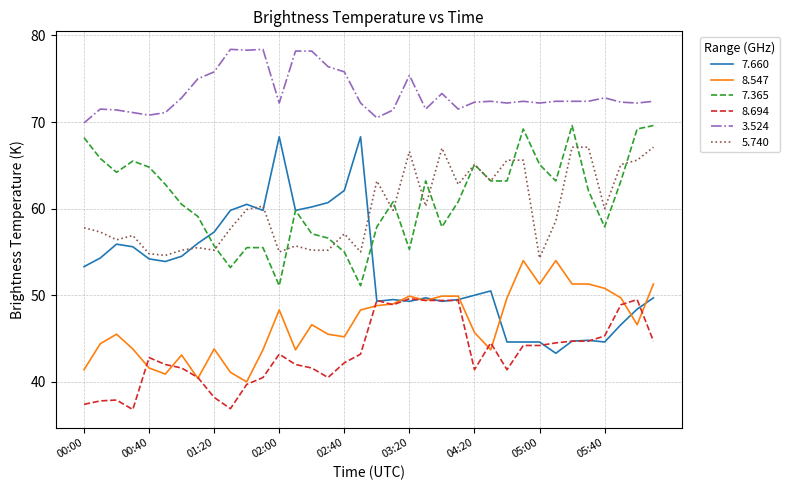

True or false: 8.694 has more than 1 points higher than both neighbors.

True